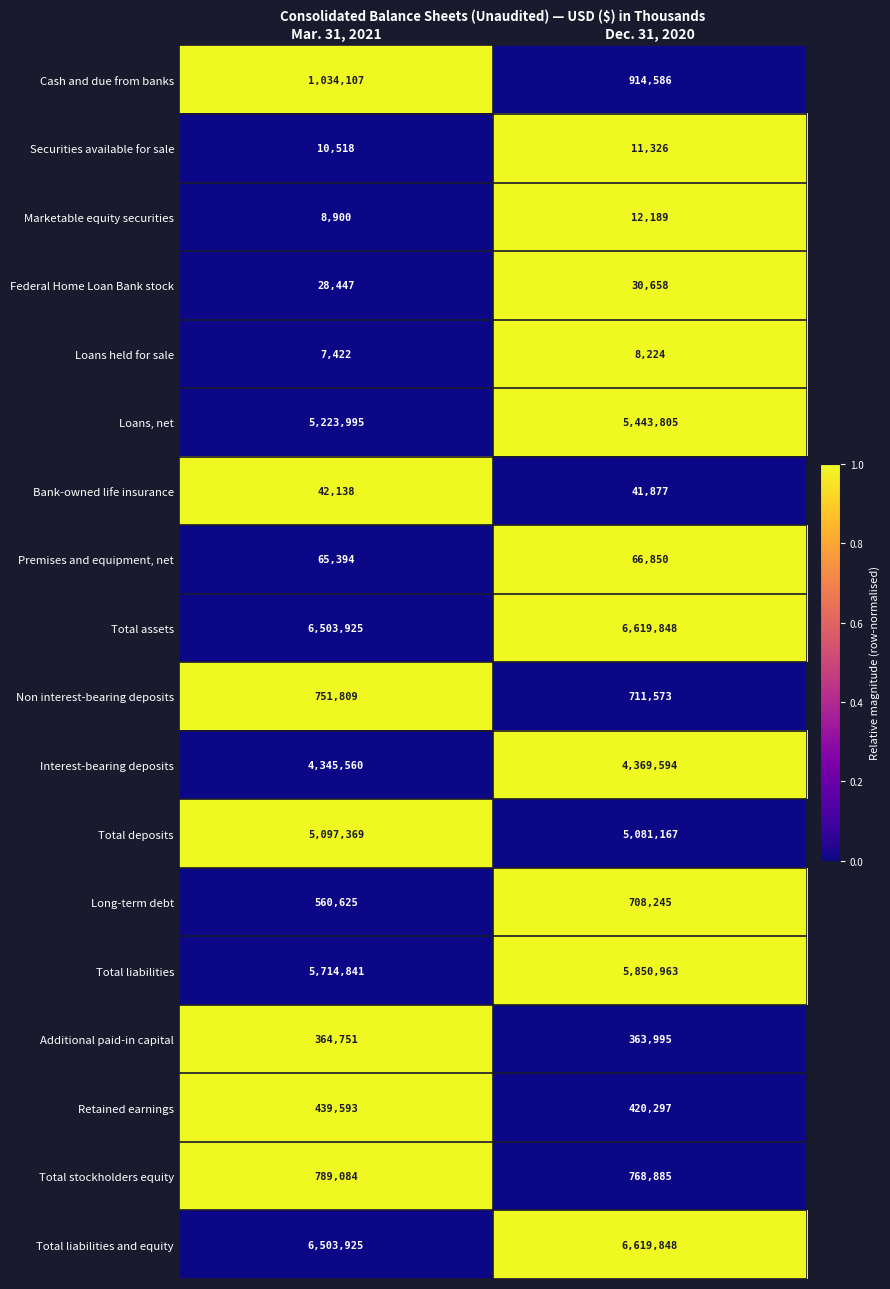

The value of Total stockholders equity at Dec. 31, 2020 is 768885. True or false?

True